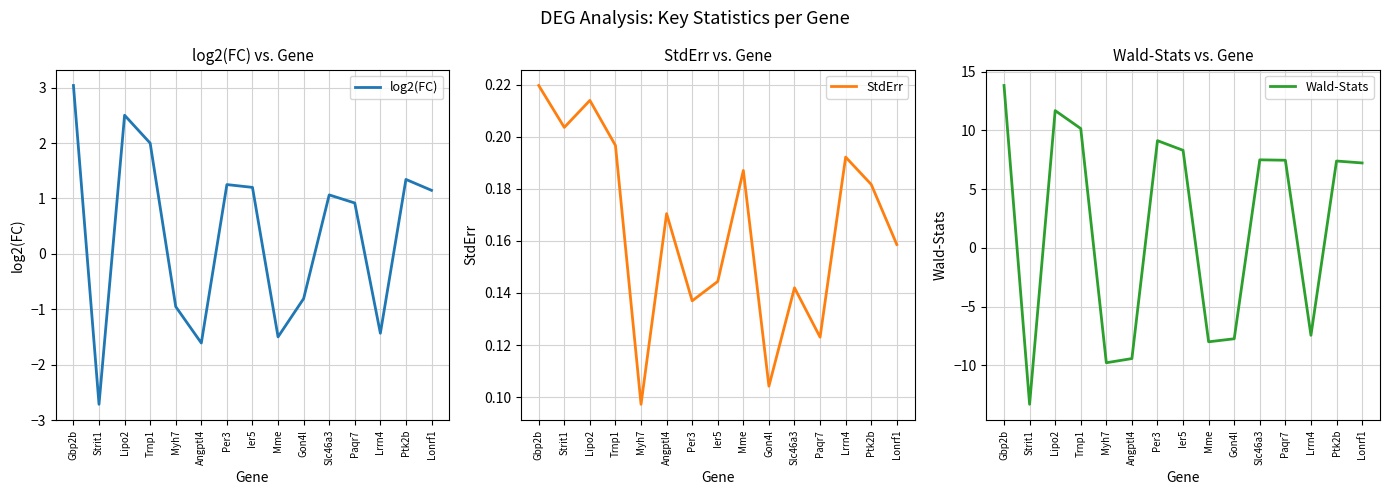

After their last crossing, which series has the higher values: log2(FC) or StdErr?

log2(FC)